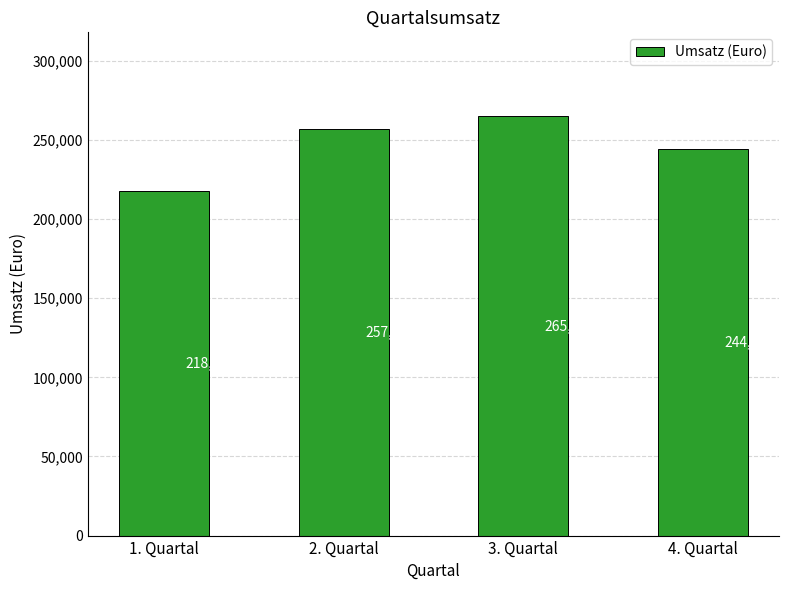

What is the label of the 1st bar from the right?

4. Quartal